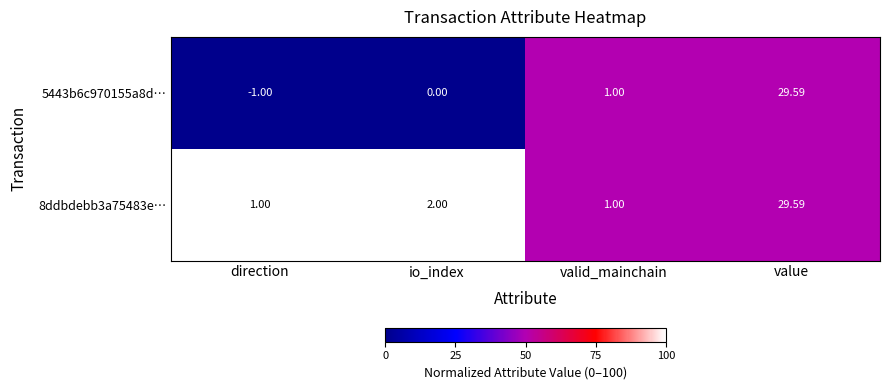

Which category has the highest value across all series?

value